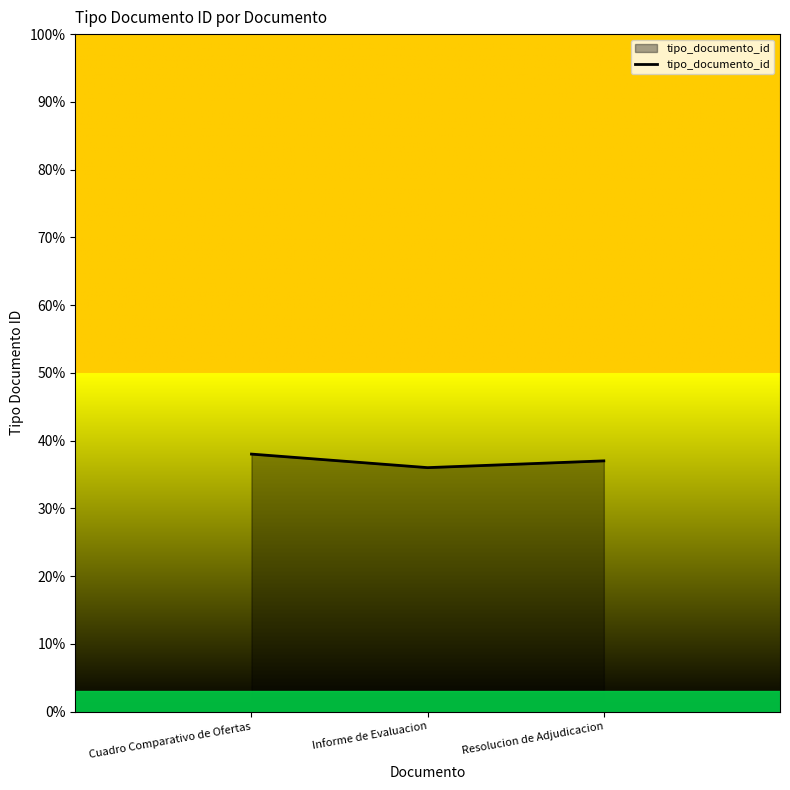

Is it true that the value at Resolucion de Adjudicacion is 12?

False